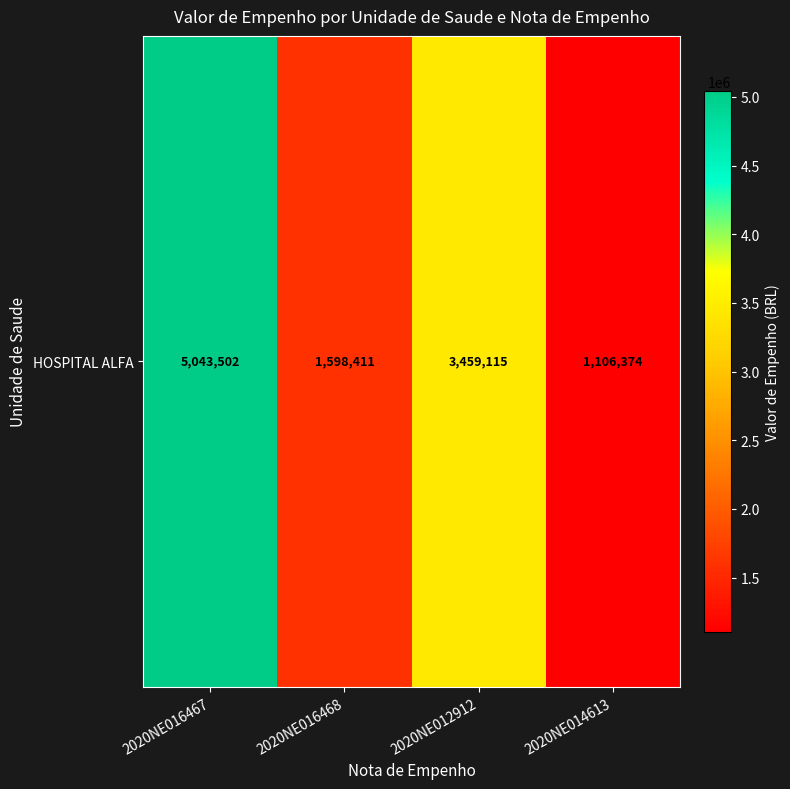

Which category has the highest value across all series?

2020NE016467